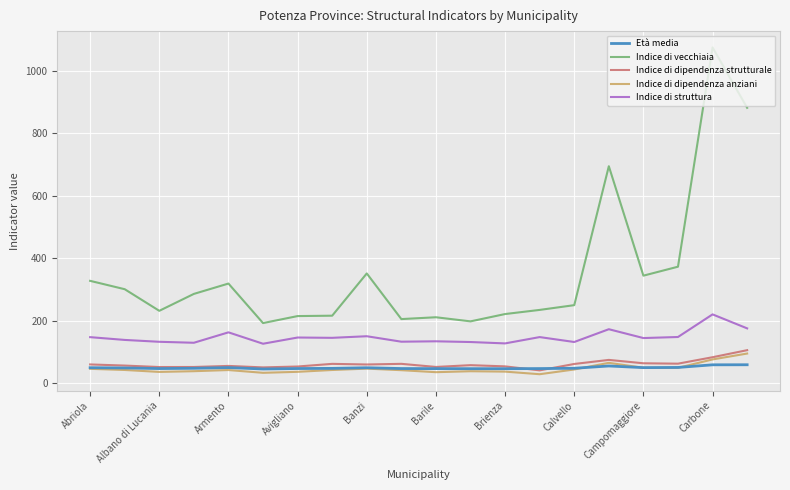

What are all the series names shown in the legend?

Età media, Indice di vecchiaia, Indice di dipendenza strutturale, Indice di dipendenza anziani, Indice di struttura